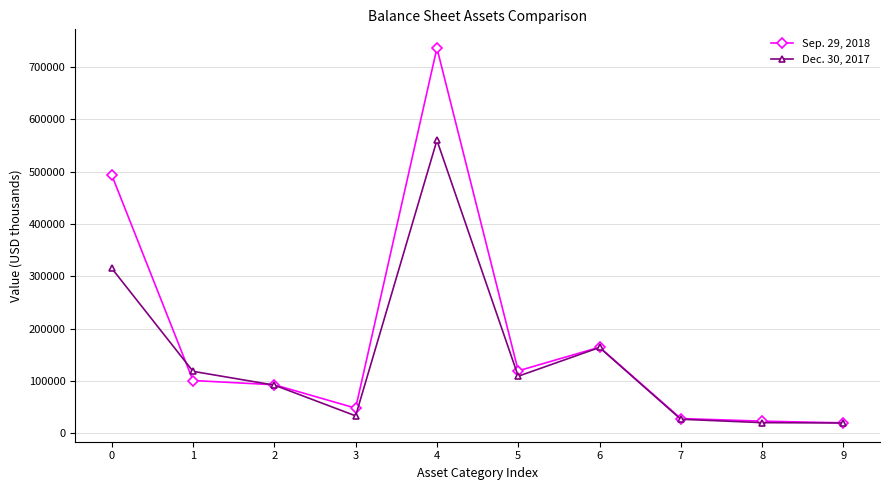

Between 4 and 8, which series saw the biggest shift?

Sep. 29, 2018